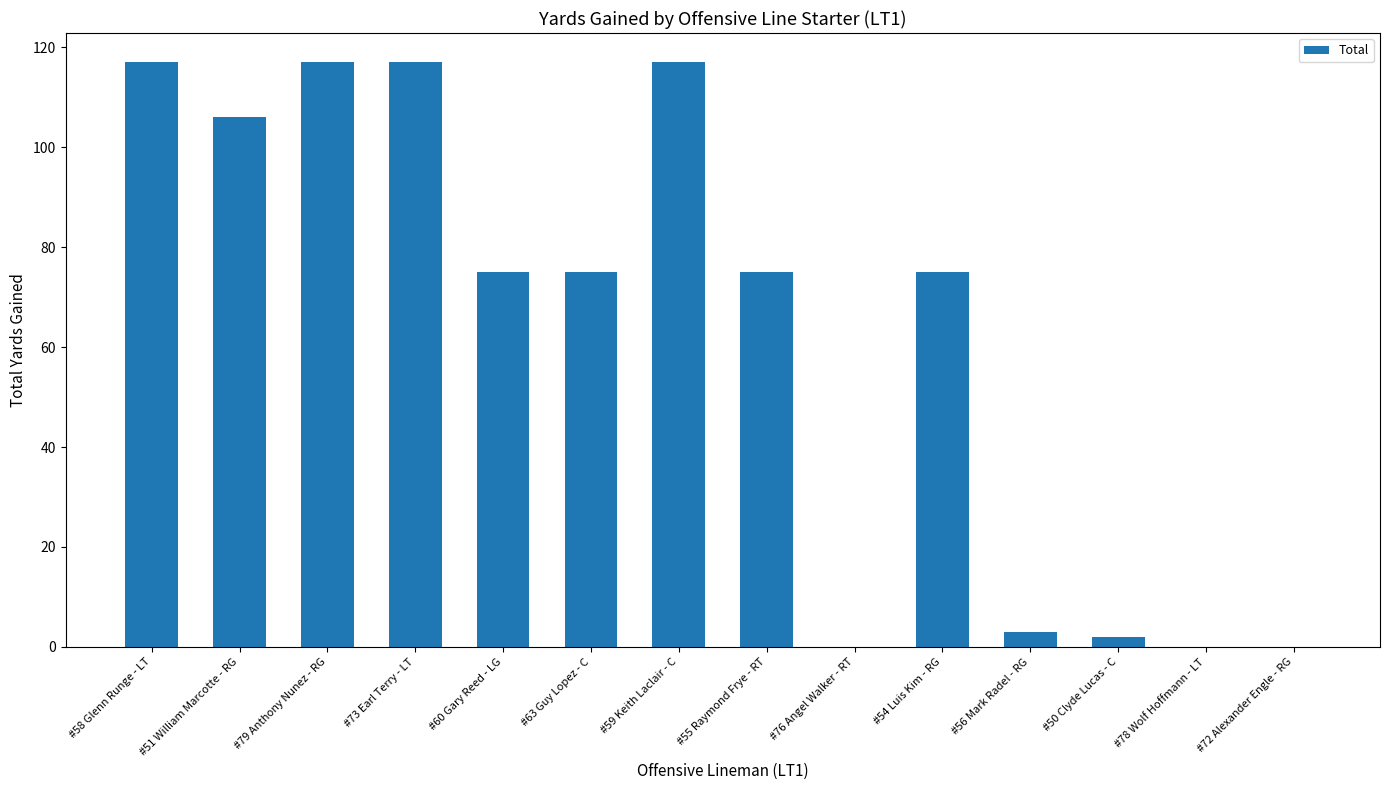

What is the change in value from #79 Anthony Nunez - RG to #56 Mark Radel - RG?

-114